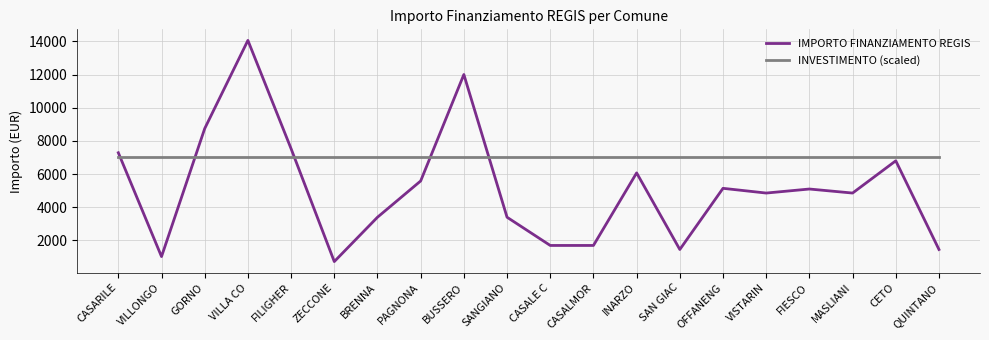

At how many categories does at least one series exceed 1212?

20